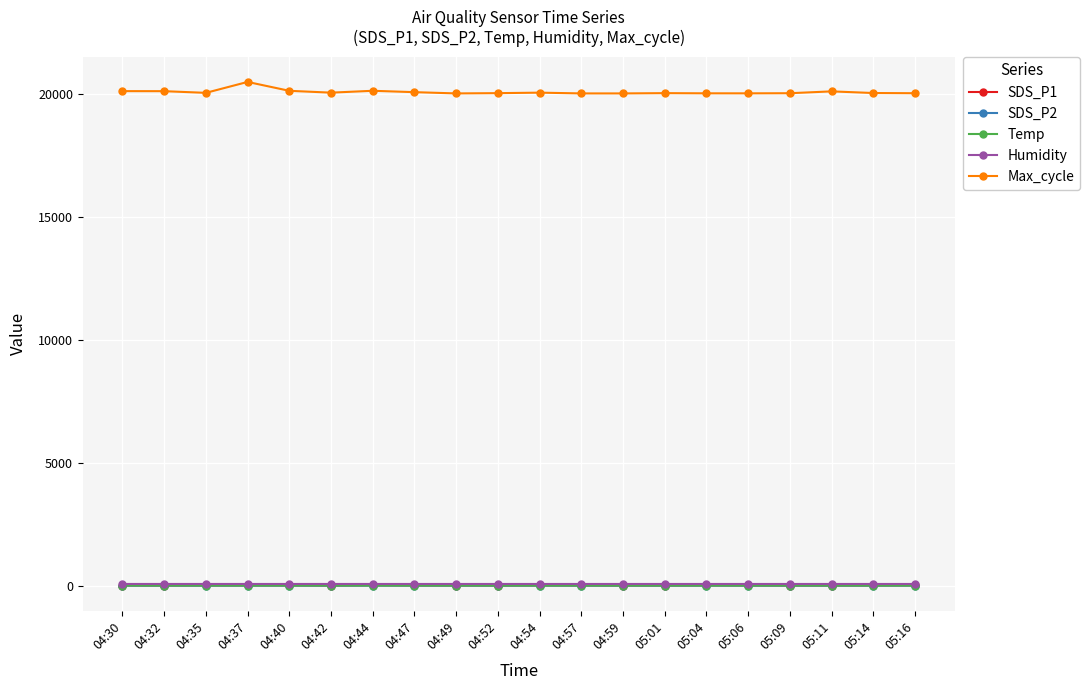

Read the Humidity value at 05:01.

69.2